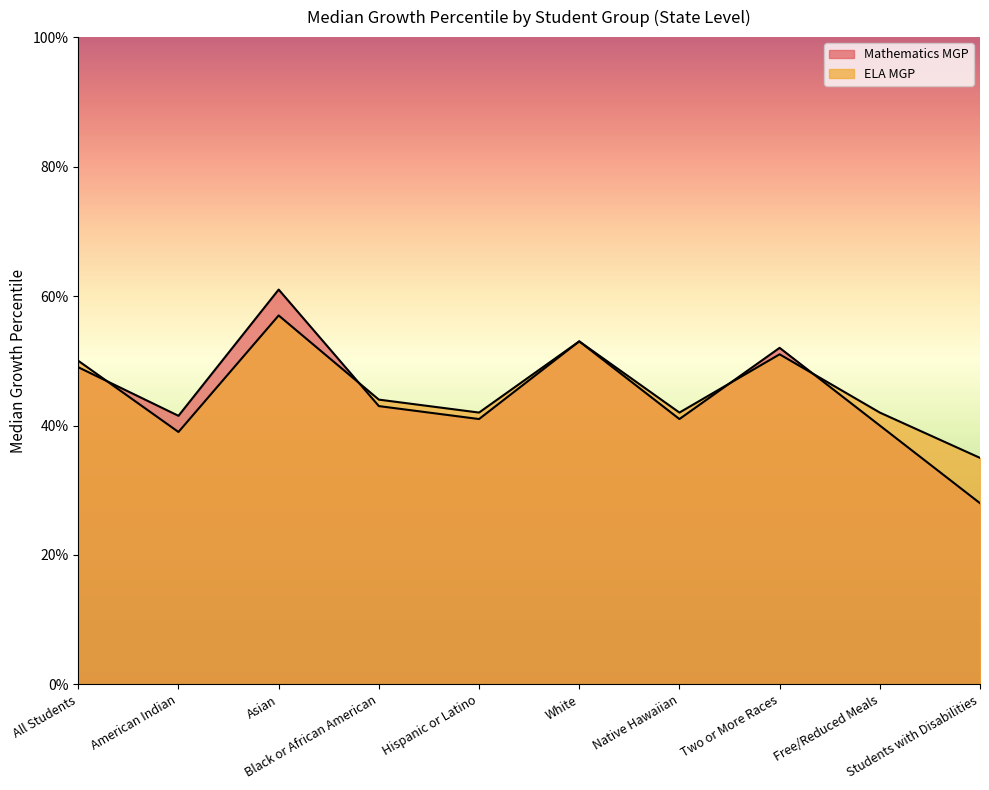

Which series ends up on top after the final intersection of ELA MGP and Mathematics MGP?

ELA MGP